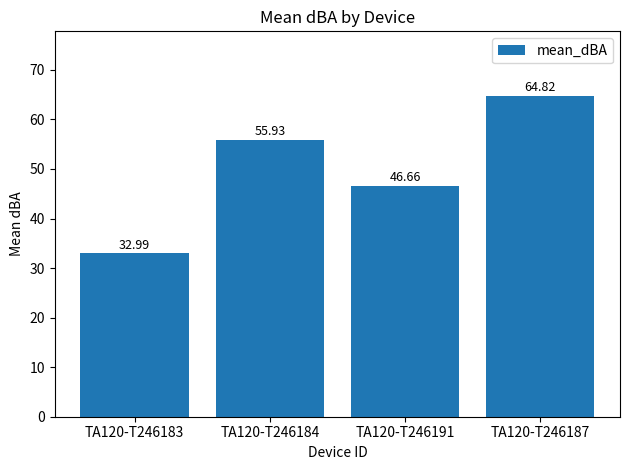

What is the greatest value displayed?

64.8